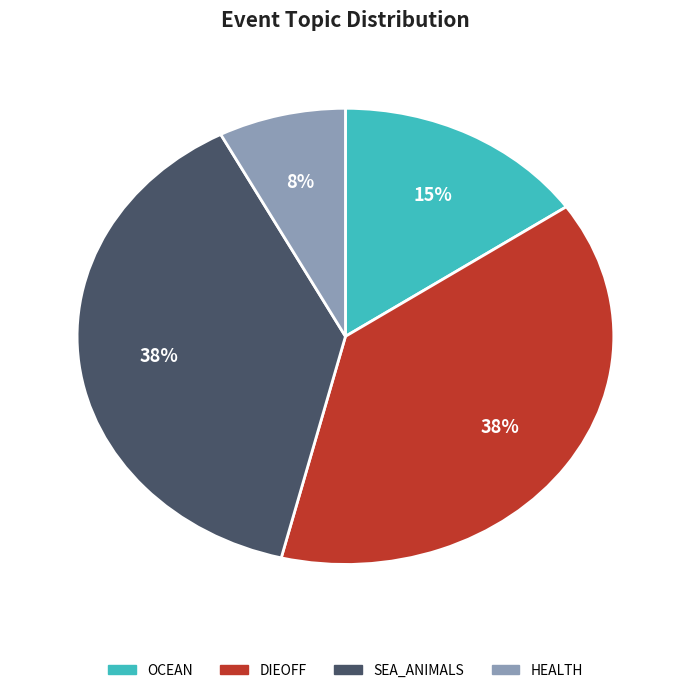

Does any single category account for the majority?

No